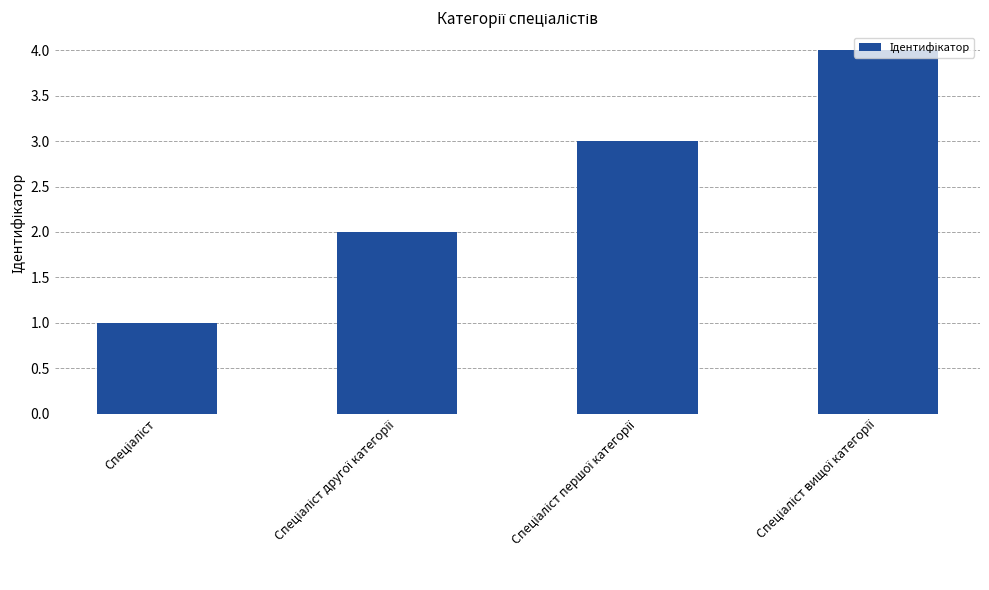

What is the difference between the maximum and minimum values?

3